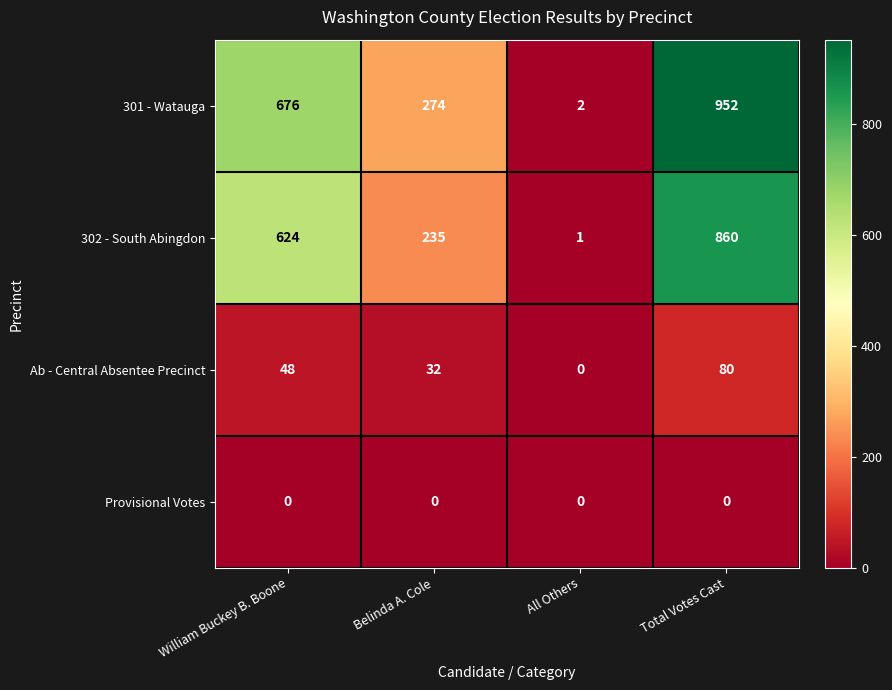

How many series are shown in this chart?

4